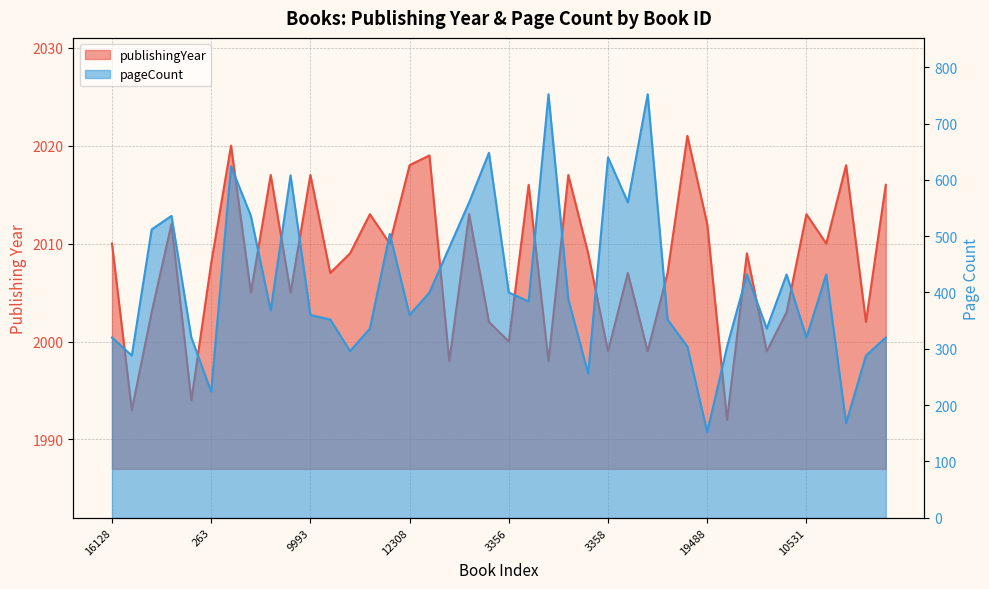

List the labels in order of publishingYear value, largest first.

19232, 18951, 12309, 12308, 10790, 9992, 9993, 8733, 8732, 19239, 10514, 5143, 10531, 7429, 19488, 16128, 8211, 5158, 15888, 12573, 3105, 263, 11, 11806, 3104, 4616, 1801, 4613, 3106, 13847, 11815, 3356, 3358, 3359, 34, 8214, 3357, 9478, 19203, 33